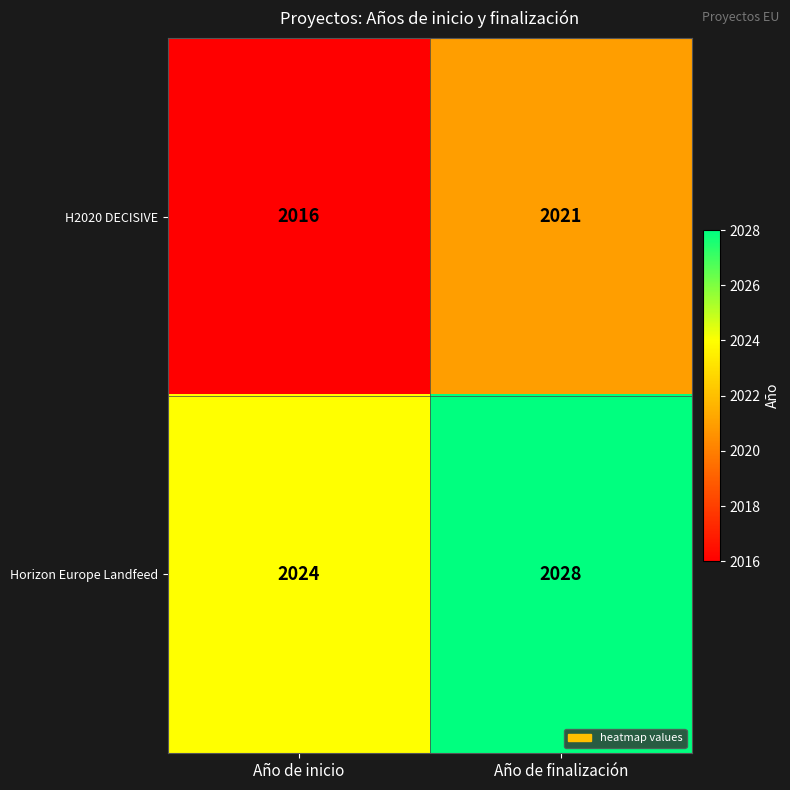

How many data points does each series have?

2